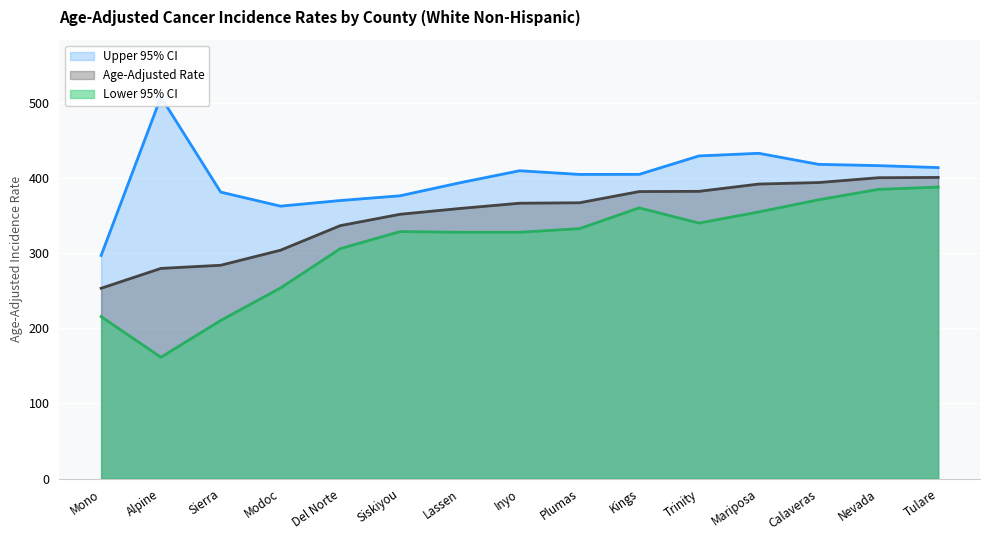

Which series has the widest spread of values?

Lower 95% CI